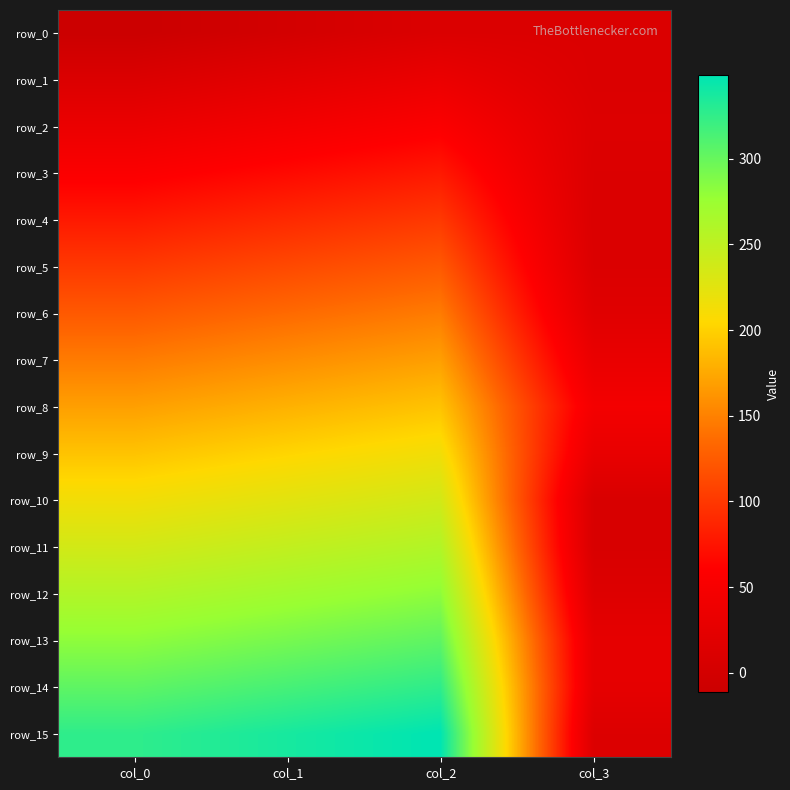

True or false: row_10 has a value of 12.4 at col_3.

False